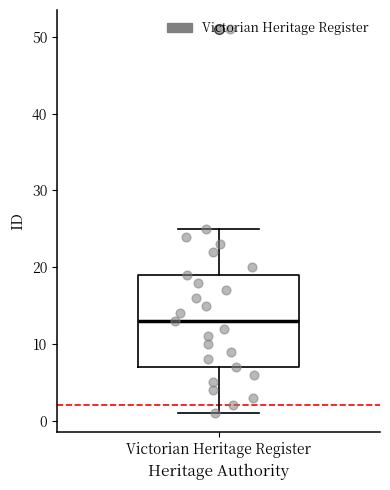

Where does the median line of the box for Victorian Heritage Register sit on the y-axis? The values are not printed on the chart, so give them approximately, as read against the axis.

13